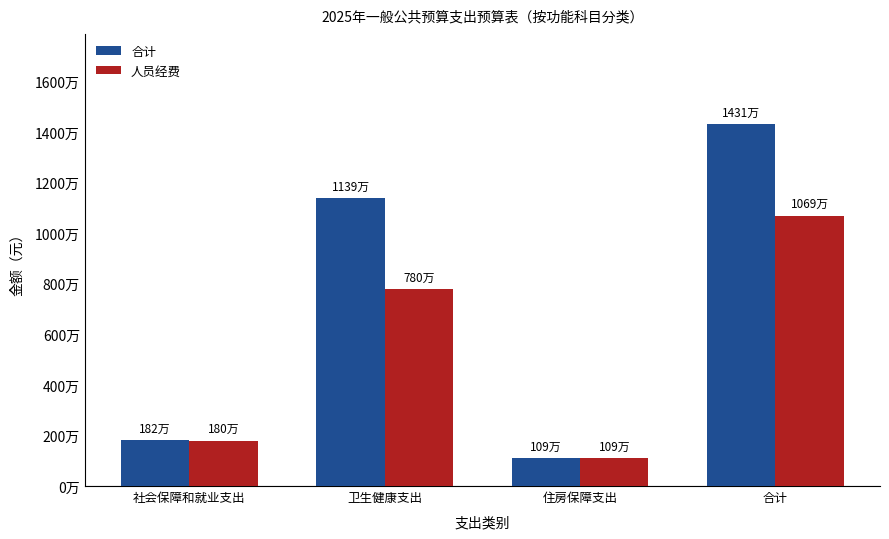

What position from the left is 住房保障支出?

3